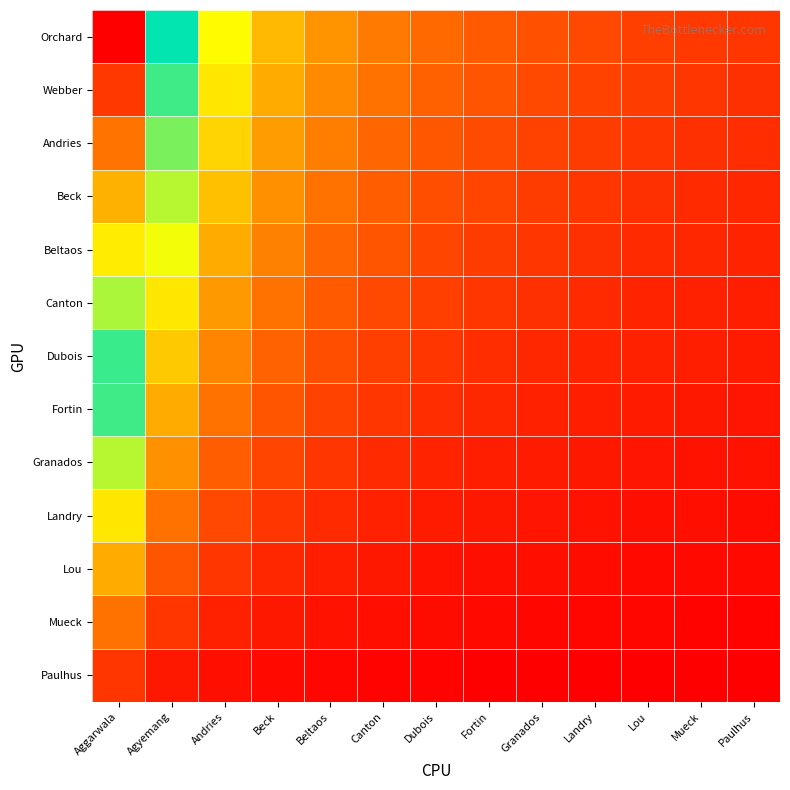

Which label corresponds to the largest value in the chart?

Aggarwala